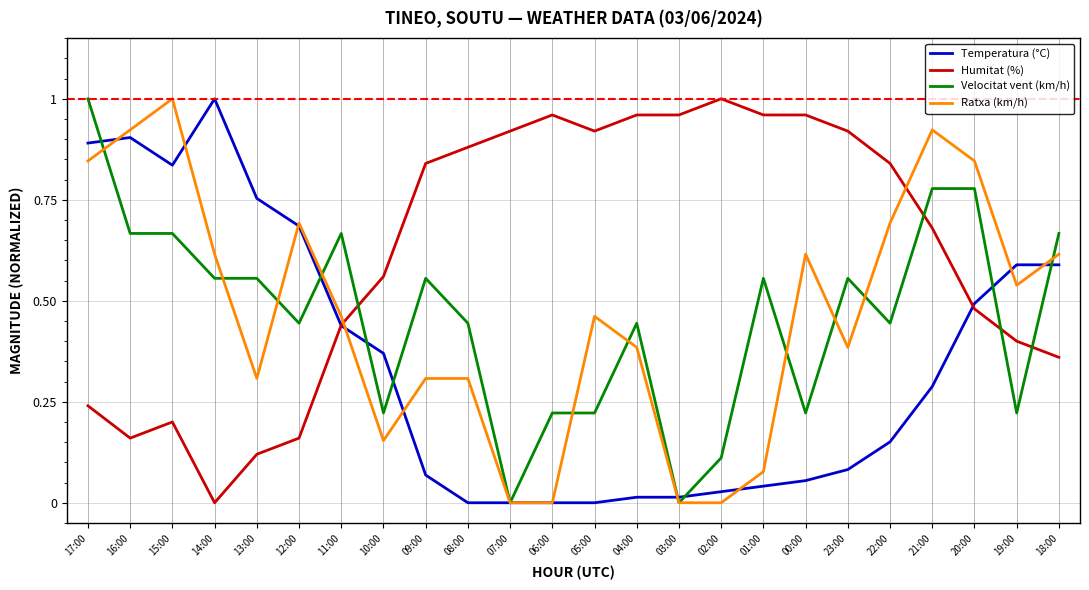

Which series changed the most between 13:00 and 12:00?

Ratxa (km/h)